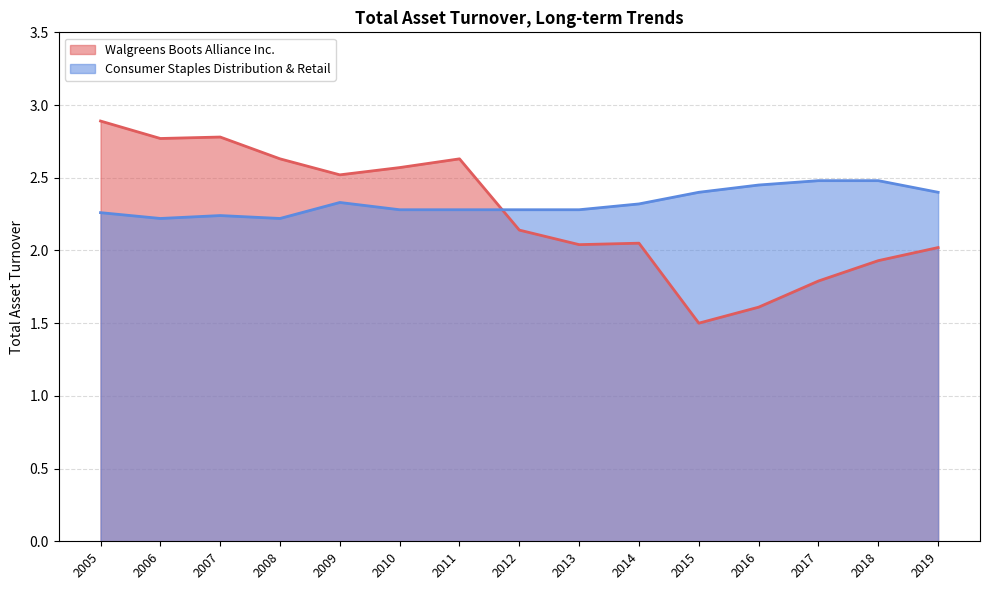

Where is the first local maximum for Consumer Staples Distribution & Retail?

2009